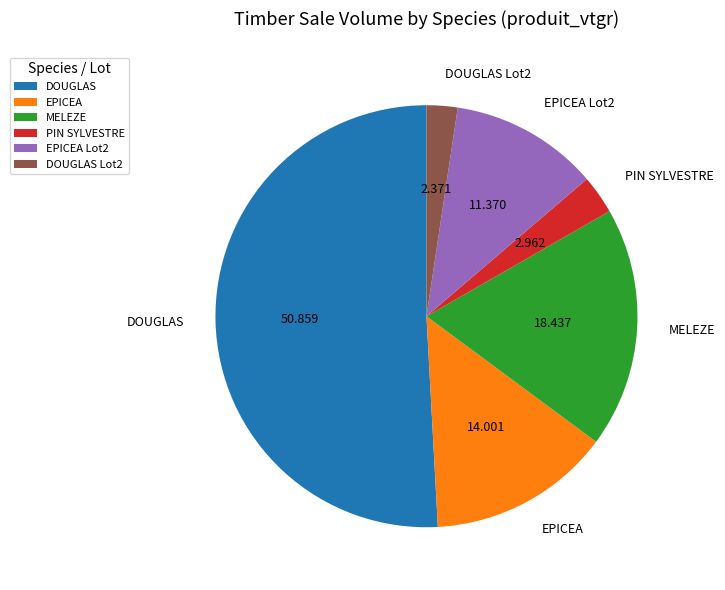

Which slice represents more than half of the pie?

DOUGLAS